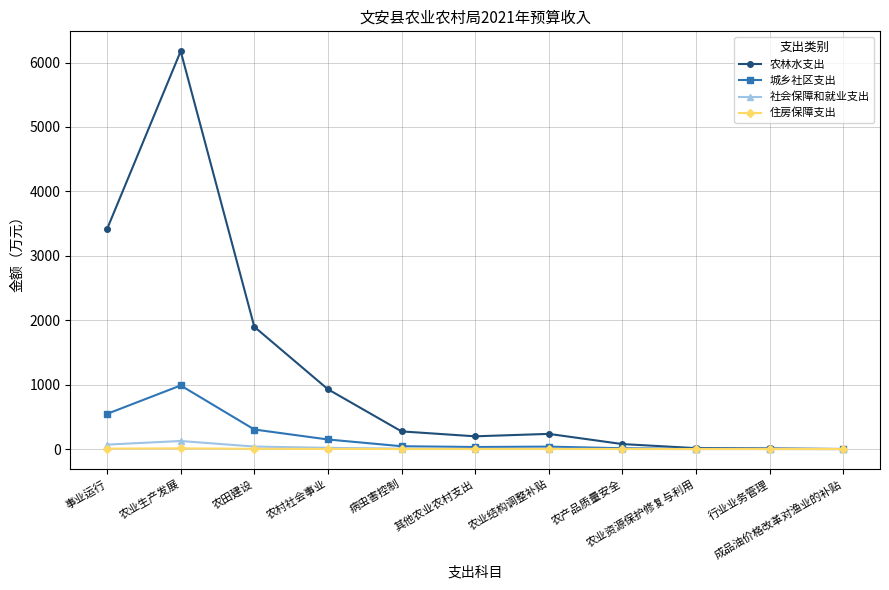

Which series has the widest spread of values?

农林水支出